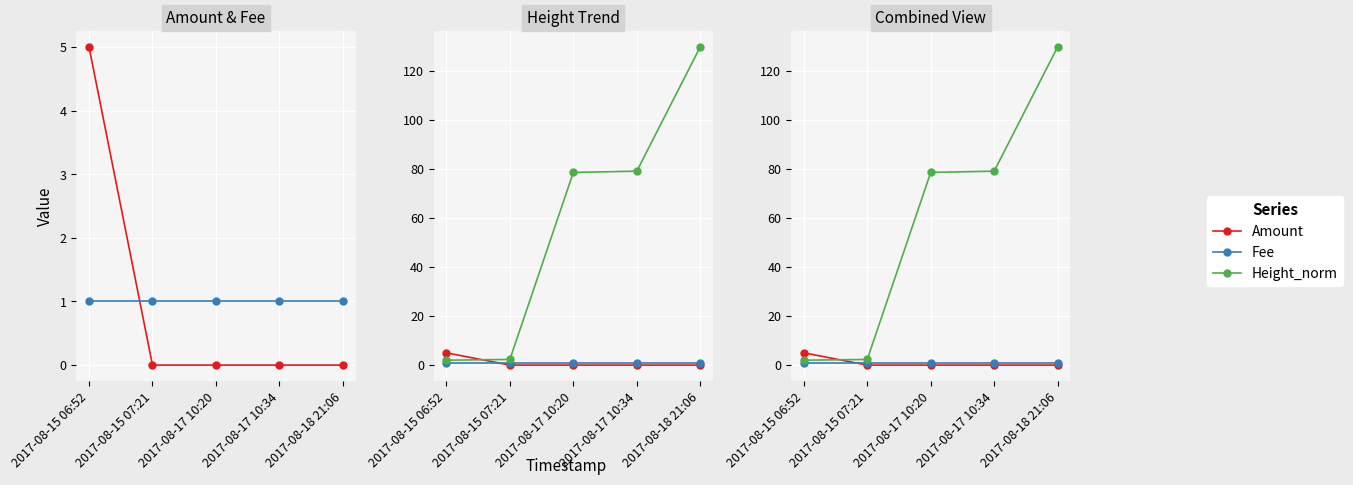

Reading left to right, extract all data points from this chart.

Amount: 5.0	0.0	0.0	0.0	0.0
Fee: 1.0	1.0	1.0	1.0	1.0
Height_norm: 2.0	2.3	78.6	79.1	129.8